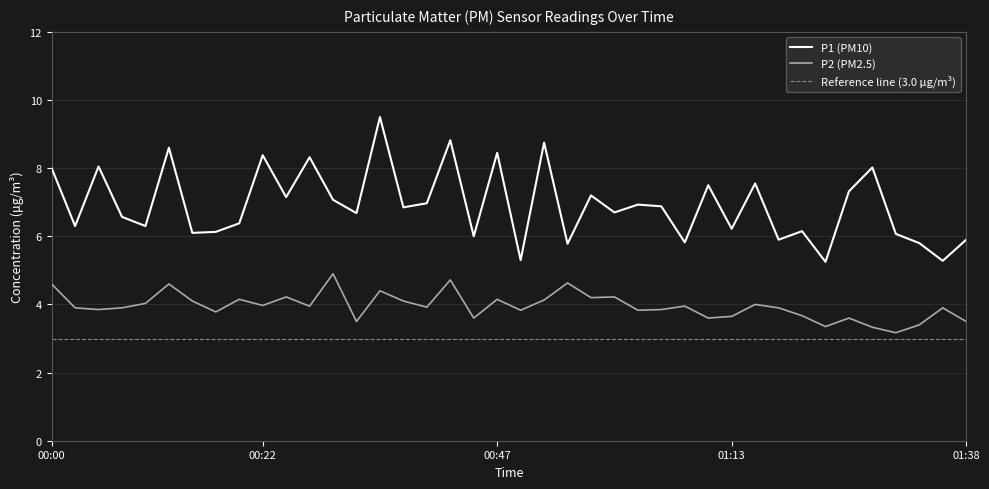

Reading left to right, transcribe all the data shown in this chart.

P1: 8.0	6.3	8.1	6.6	6.3	8.6	6.1	6.1	6.4	8.4	7.2	8.3	7.1	6.7	9.5	6.8	7.0	8.8	6.0	8.4	5.3	8.8	5.8	7.2	6.7	6.9	6.9	5.8	7.5	6.2	7.5	5.9	6.2	5.2	7.3	8.0	6.1	5.8	5.3	5.9
P2: 4.6	3.9	3.9	3.9	4.0	4.6	4.1	3.8	4.2	4.0	4.2	4.0	4.9	3.5	4.4	4.1	3.9	4.7	3.6	4.2	3.8	4.1	4.6	4.2	4.2	3.8	3.9	4.0	3.6	3.6	4.0	3.9	3.7	3.4	3.6	3.3	3.2	3.4	3.9	3.5